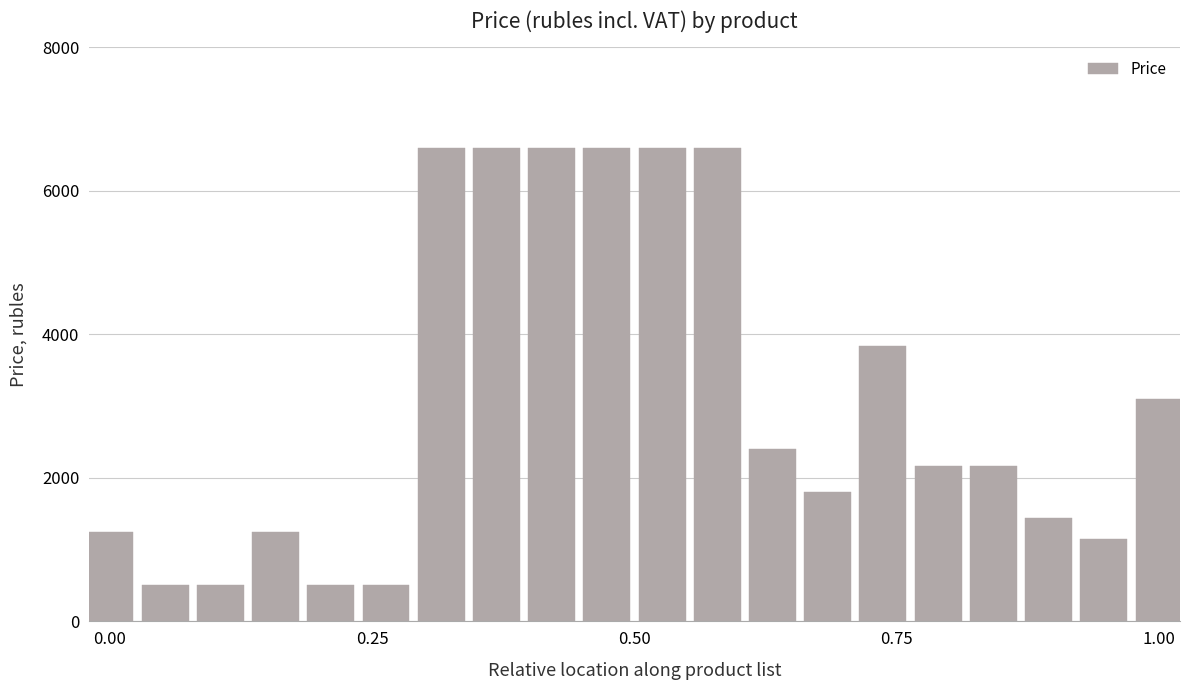

What is the value of the 15th bar from the left?

3840